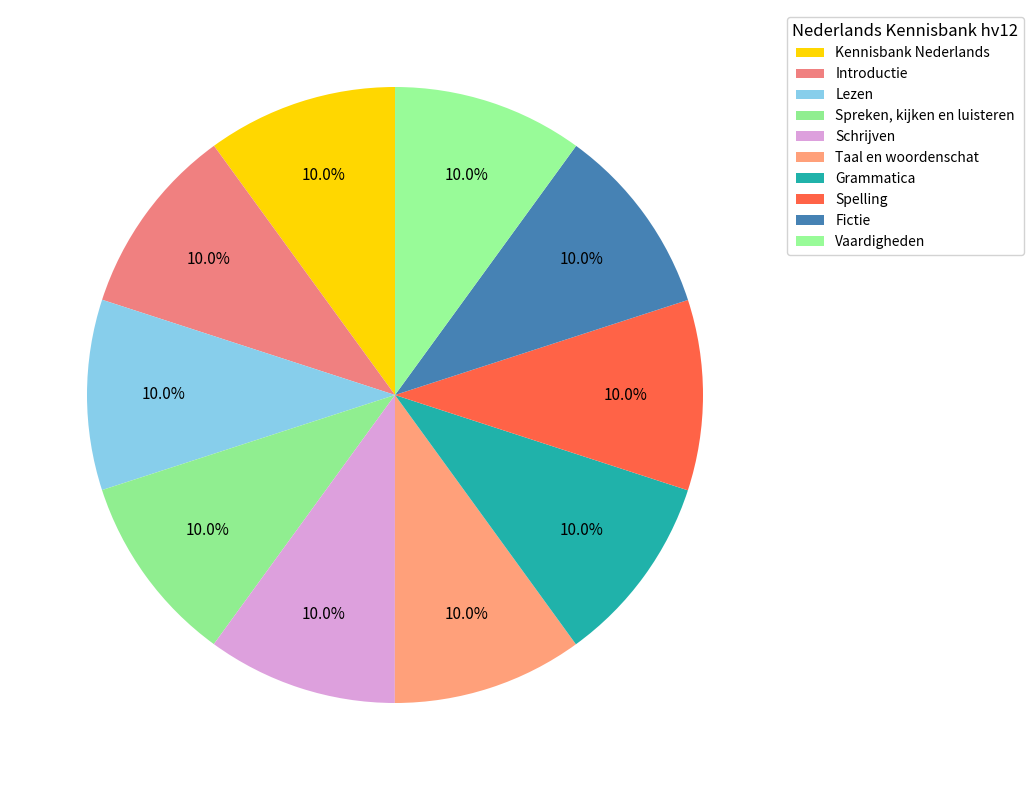

Which category has the biggest portion of the pie?

Vaardigheden